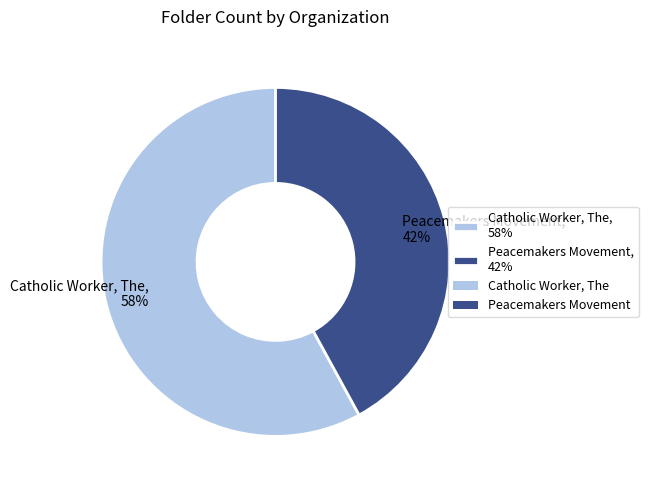

Combined, do Catholic Worker, The, 58% and Peacemakers Movement, 42% account for over 50%?

Yes